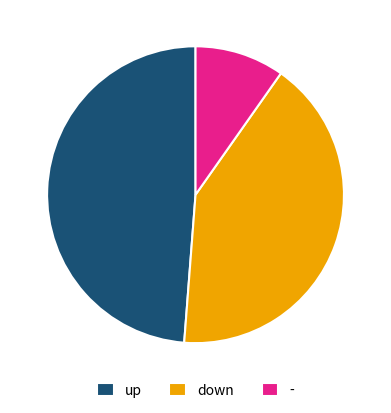

What is the largest slice in the pie chart?

up